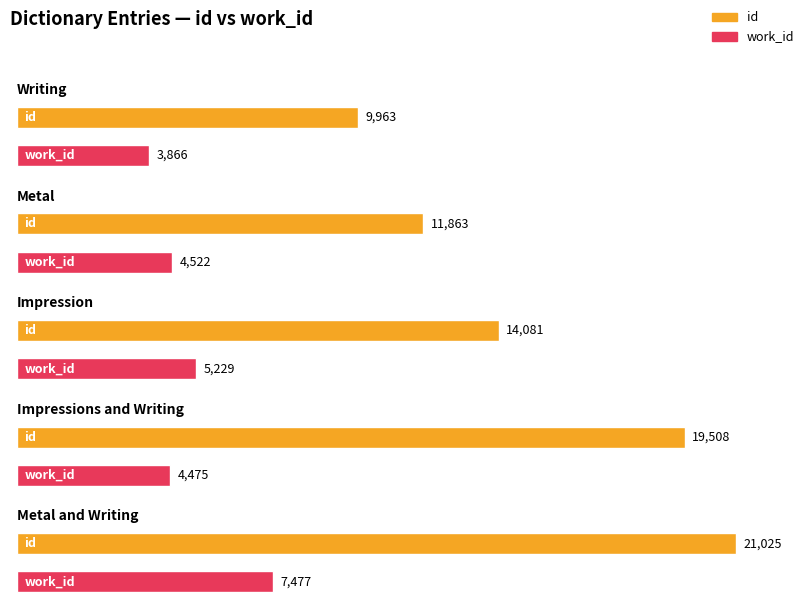

What is the value of the work_id bar at the 3rd from the left?

5229